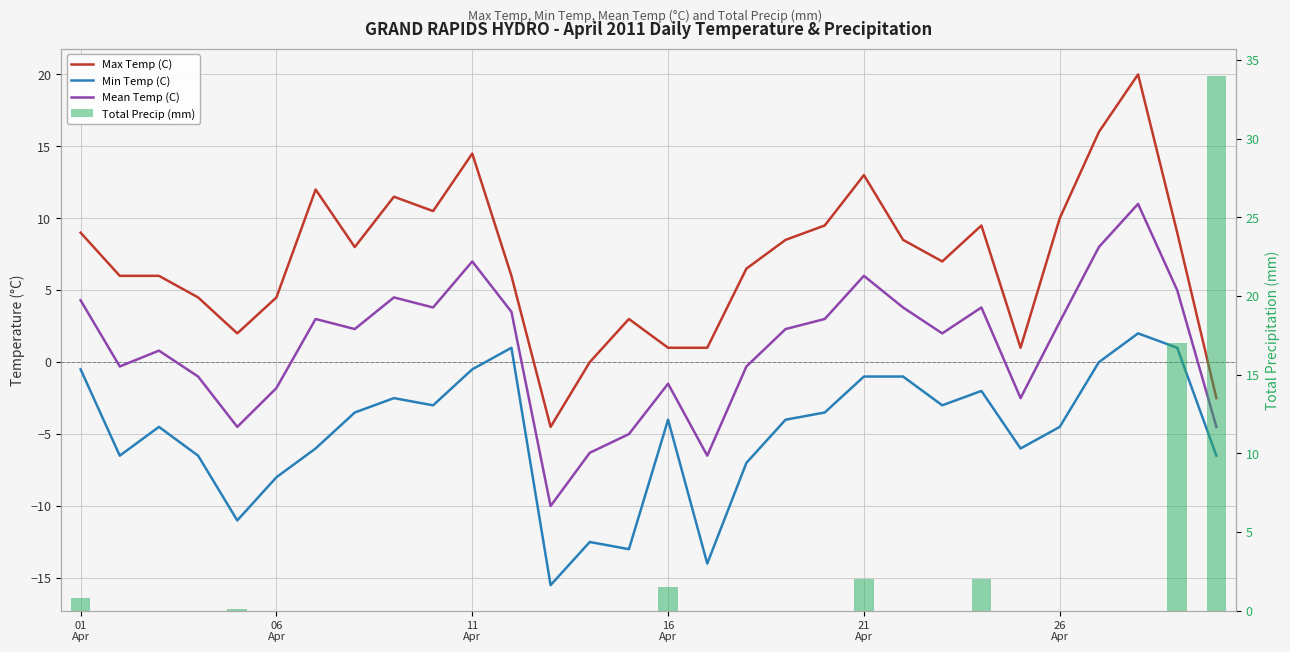

List the series in order of their peak value, highest first.

Total Precip (mm), Max Temp (C), Mean Temp (C), Min Temp (C)